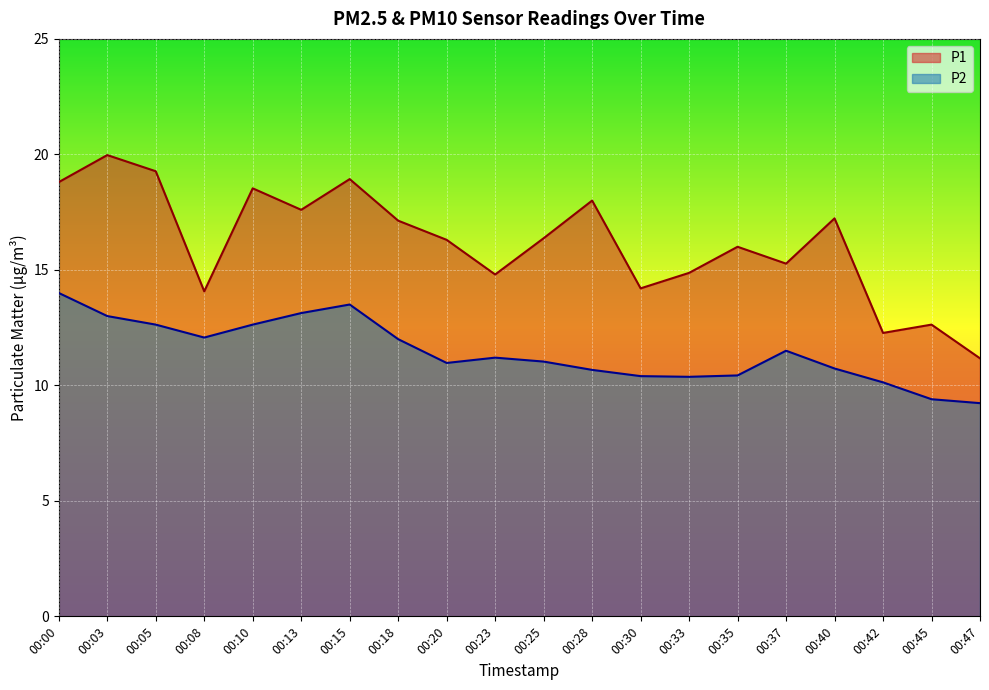

Is it true that P1 equals 30.3 at 00:10?

False